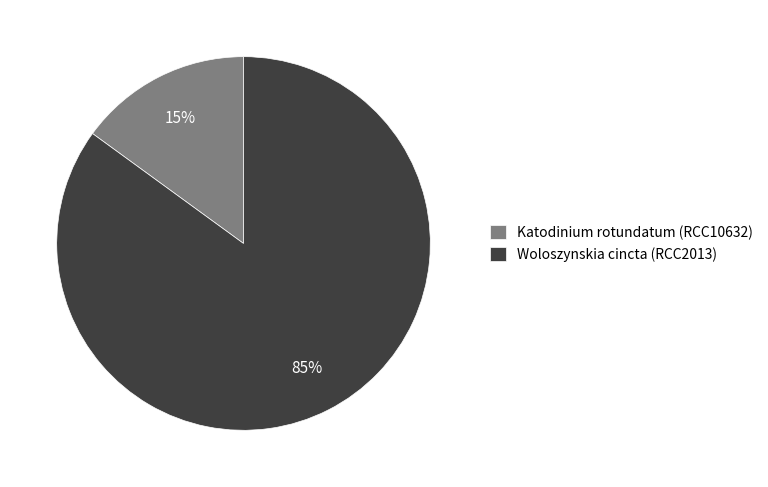

Is the sum of Woloszynskia cincta (RCC2013) and Katodinium rotundatum (RCC10632) greater than half?

Yes